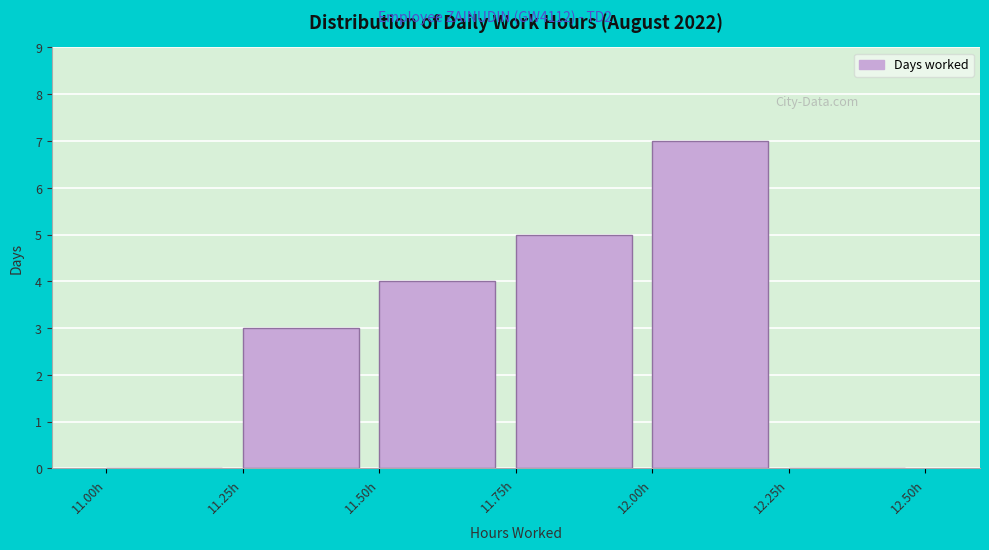

Reading left to right, transcribe this chart: for each bar, give the range it covers on the x-axis and its height. The values are not printed on the chart, so give them approximately, as read against the axis.

11.00 to 11.25: 0
11.25 to 11.50: 3
11.50 to 11.75: 4
11.75 to 12.00: 5
12.00 to 12.25: 7
12.25 to 12.50: 0